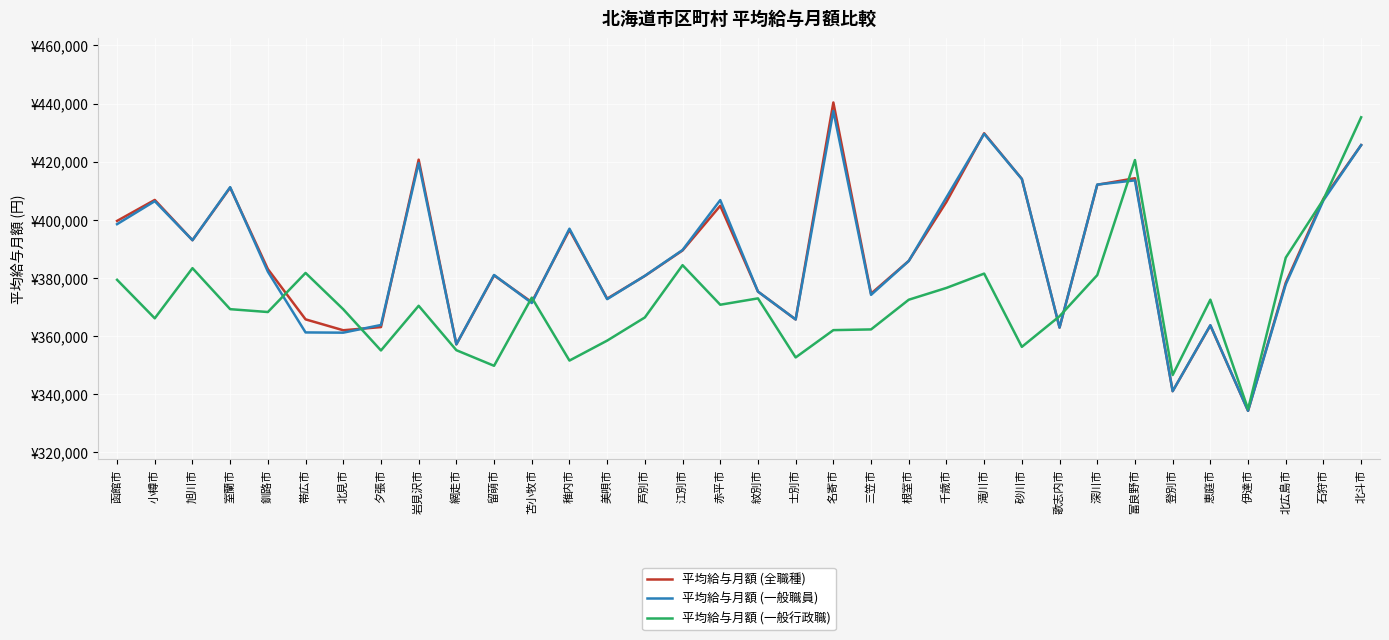

At which label is 平均給与月額 (一般行政職) closest to 385111?

江別市